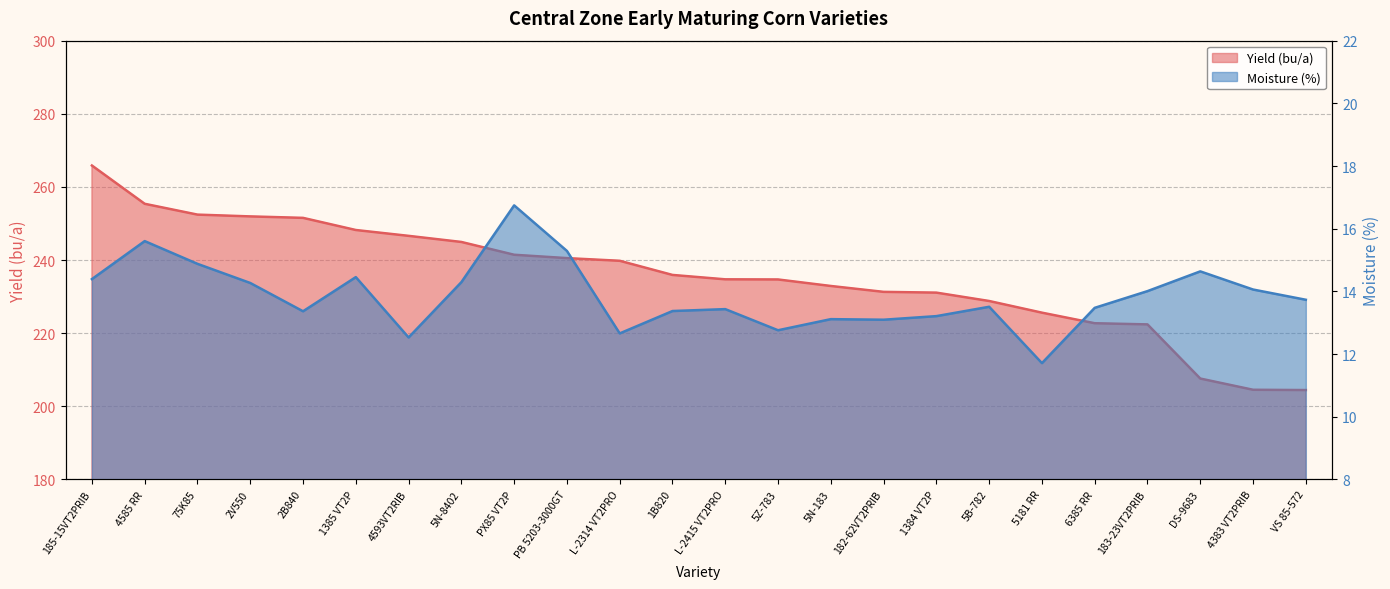

True or false: Moisture (%) and Yield (bu/a) intersect in this chart.

False